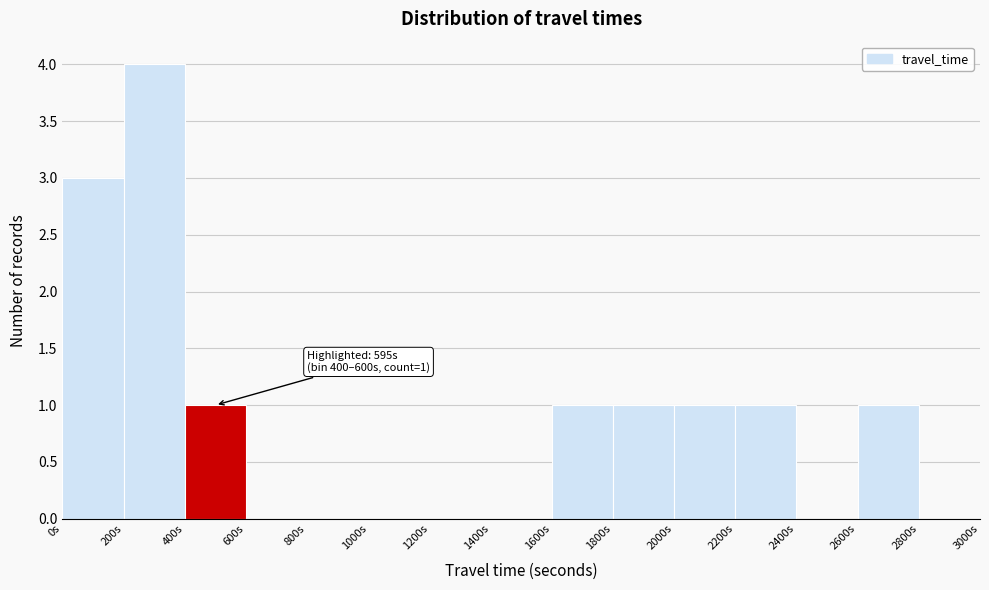

Over which range of the x-axis is the bar tallest?

200 to 400